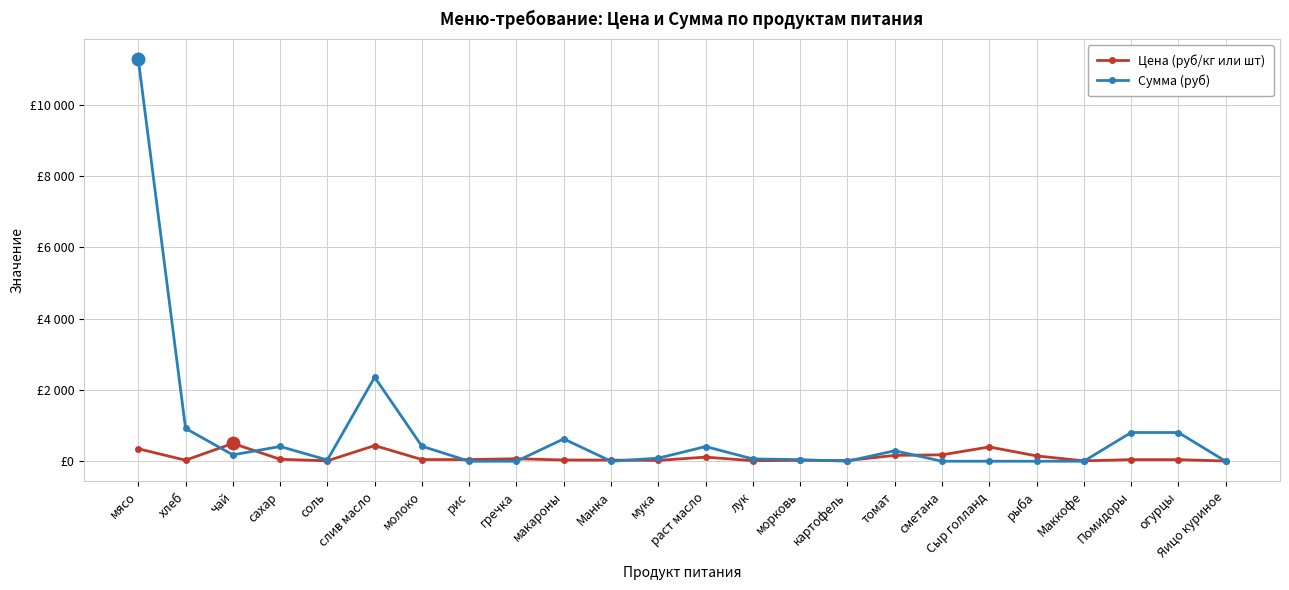

What are all the series names shown in the legend?

Цена (руб/кг или шт), Сумма (руб)